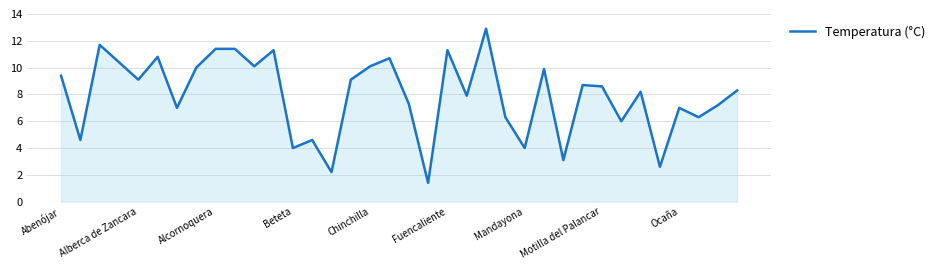

What is the smallest value displayed?

1.4